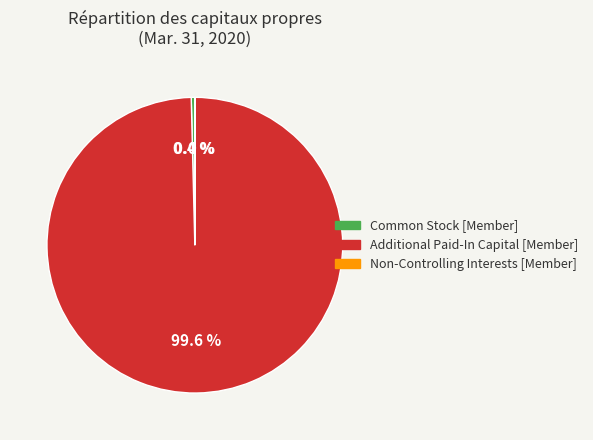

Which category accounts for the majority?

Additional Paid-In Capital [Member]